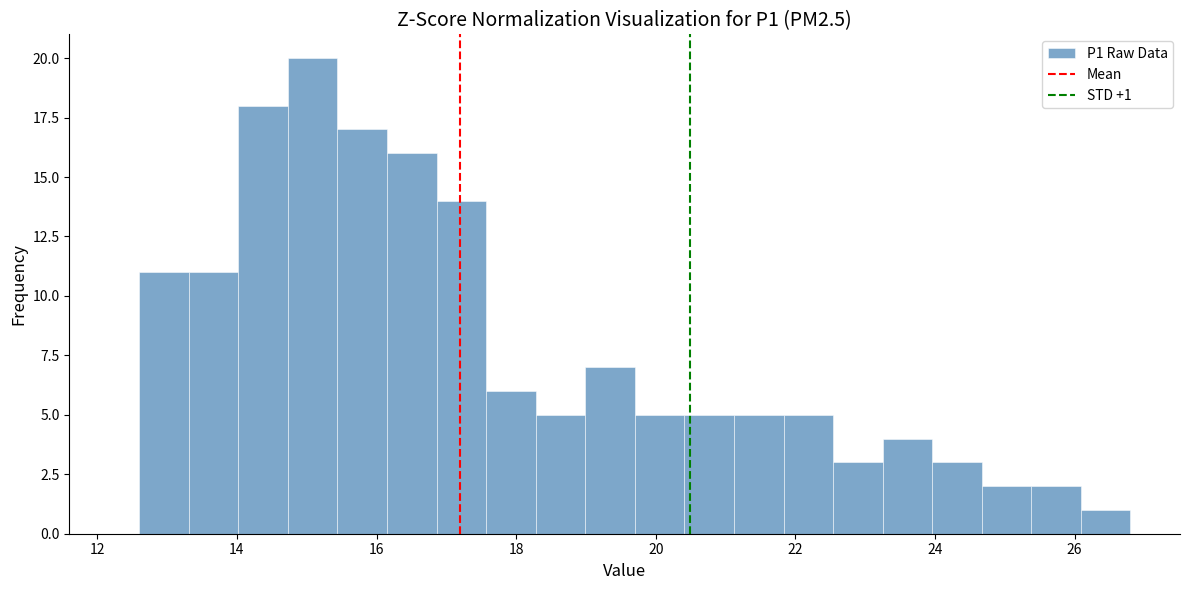

Around what value on the x-axis is the tallest bar? Give the approximate position of its centre, as read against the axis.

15.0